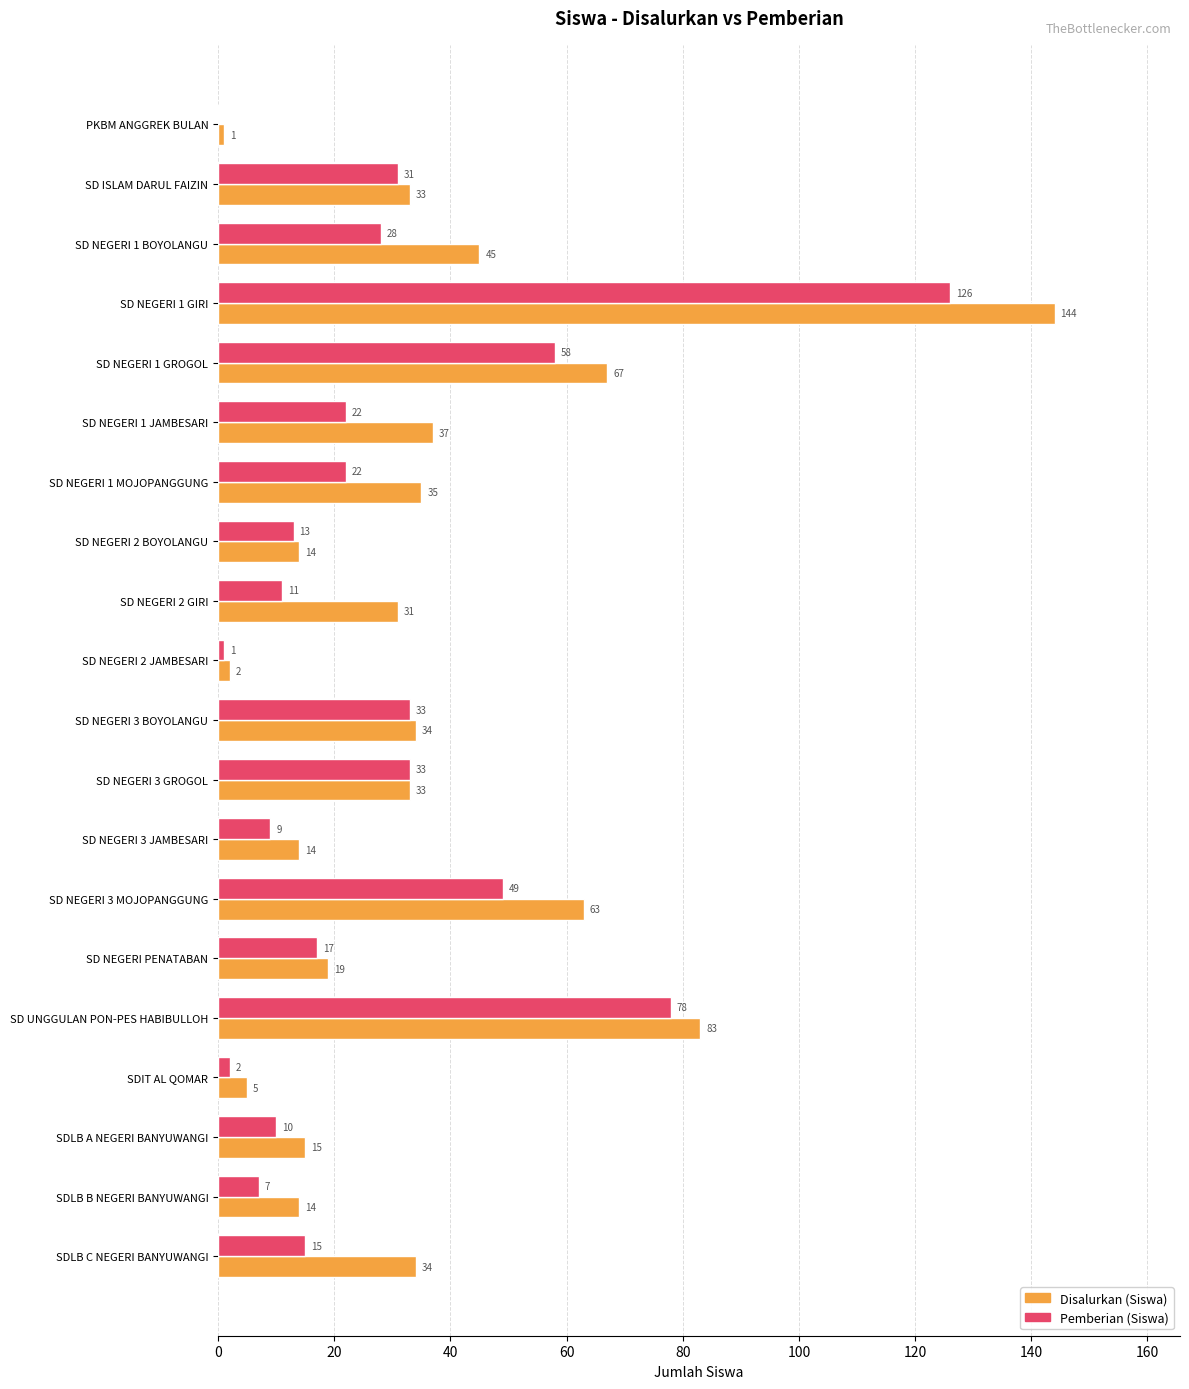

At which label is Disalurkan (Siswa) closest to 72?

SD NEGERI 1 GROGOL